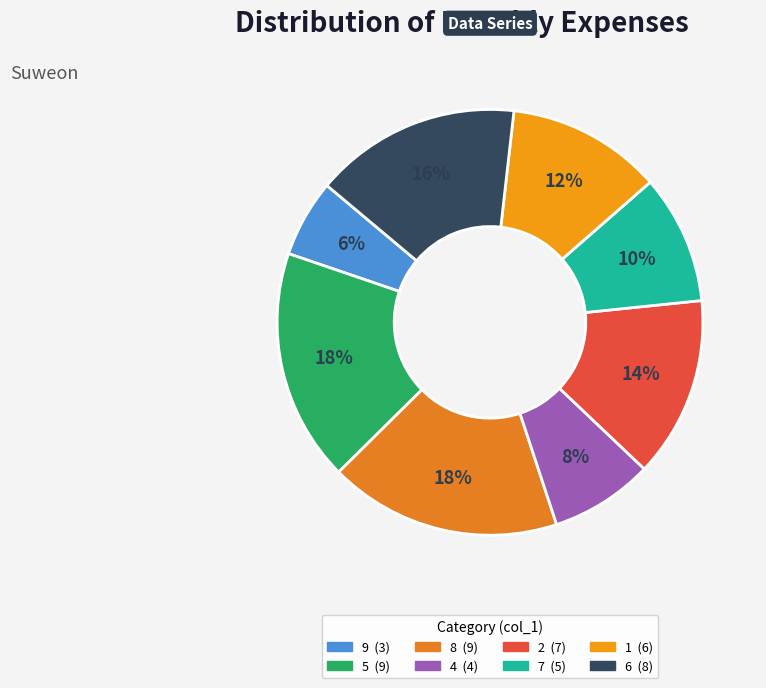

To the nearest percent, what is the difference between the 4 and 8 slice percentages?

10%